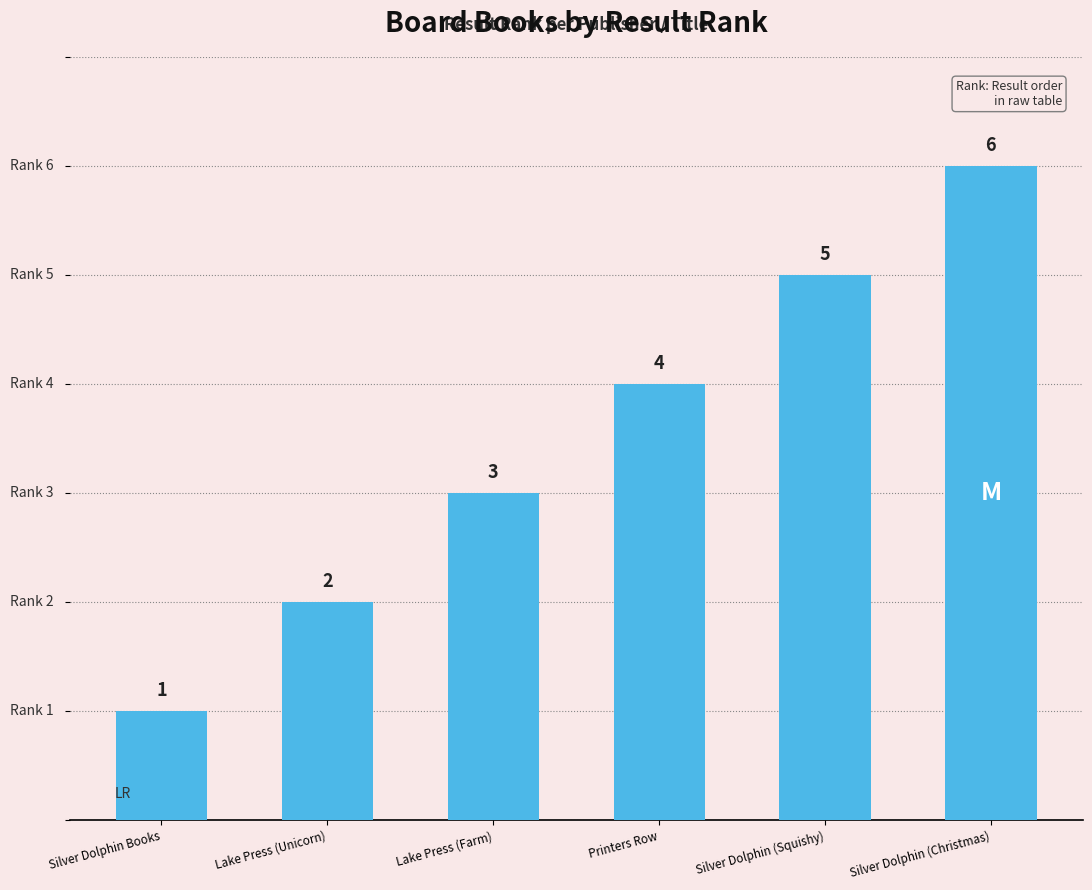

Which has a higher value, Lake Press (Unicorn) or Silver Dolphin (Squishy)?

Silver Dolphin (Squishy)